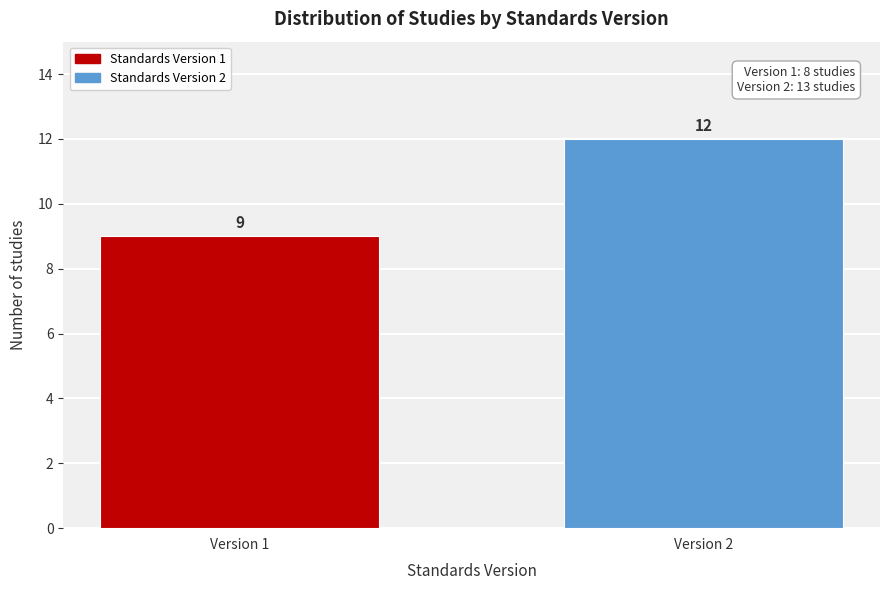

Reading left to right, what are all the values shown in this chart?

9	12